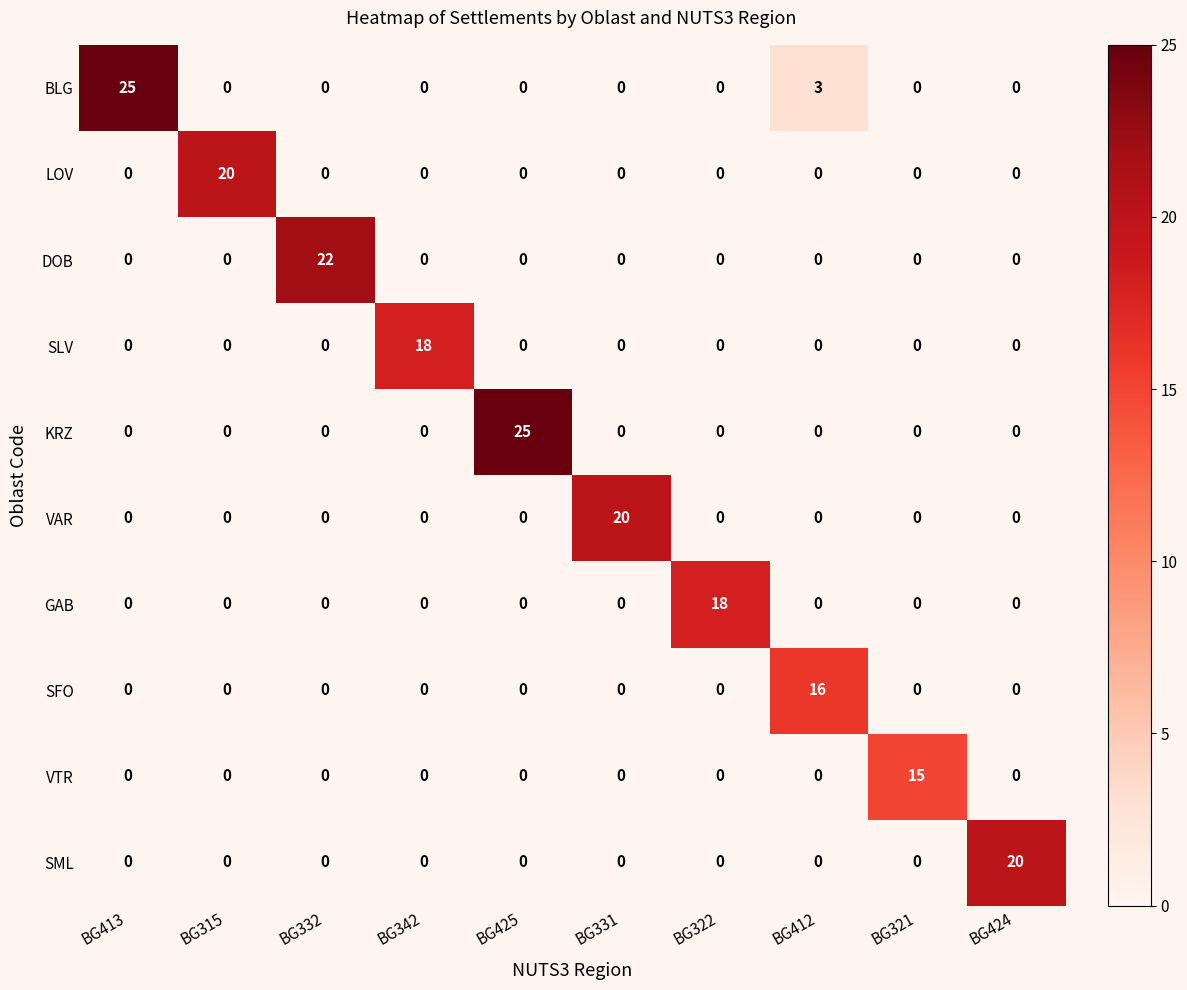

What is the spread (max minus min) of values at BG321?

15